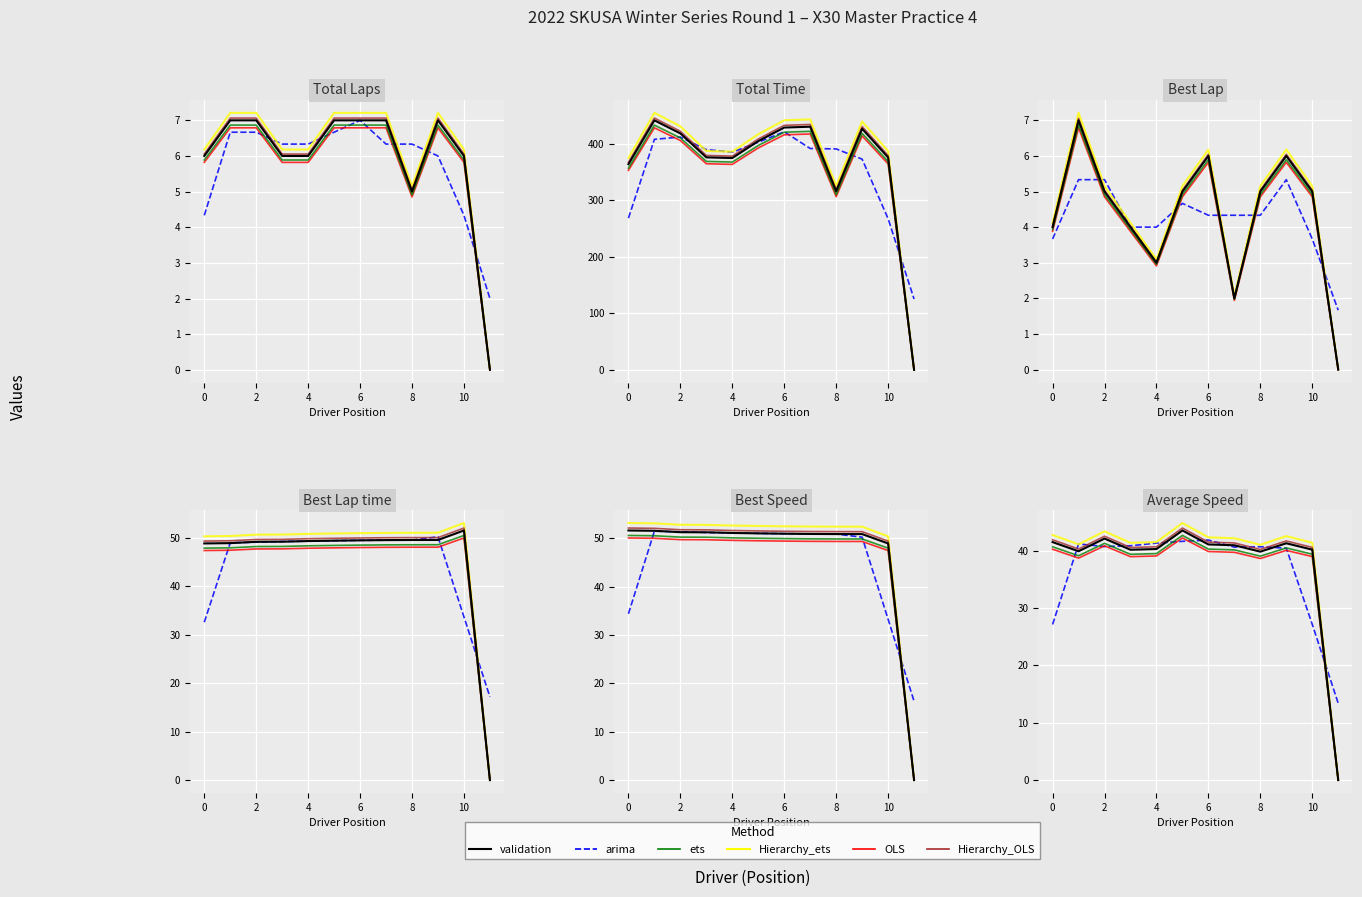

How many data points does each series have?

12